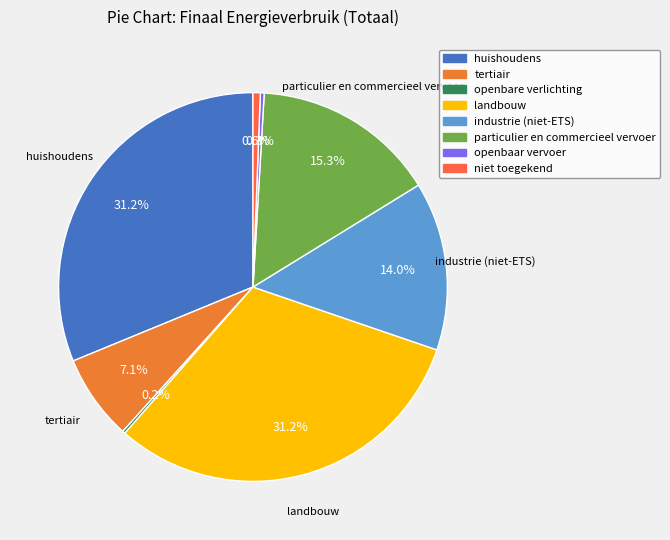

True or false: openbaar vervoer accounts for 0% of the total.

True